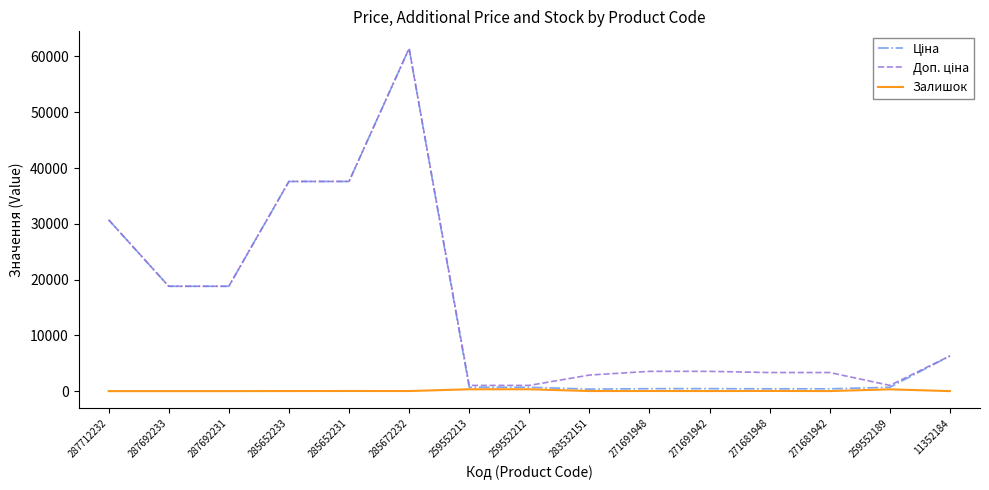

In Доп. ціна, how many points are lower than both neighbors (excluding endpoints)?

1